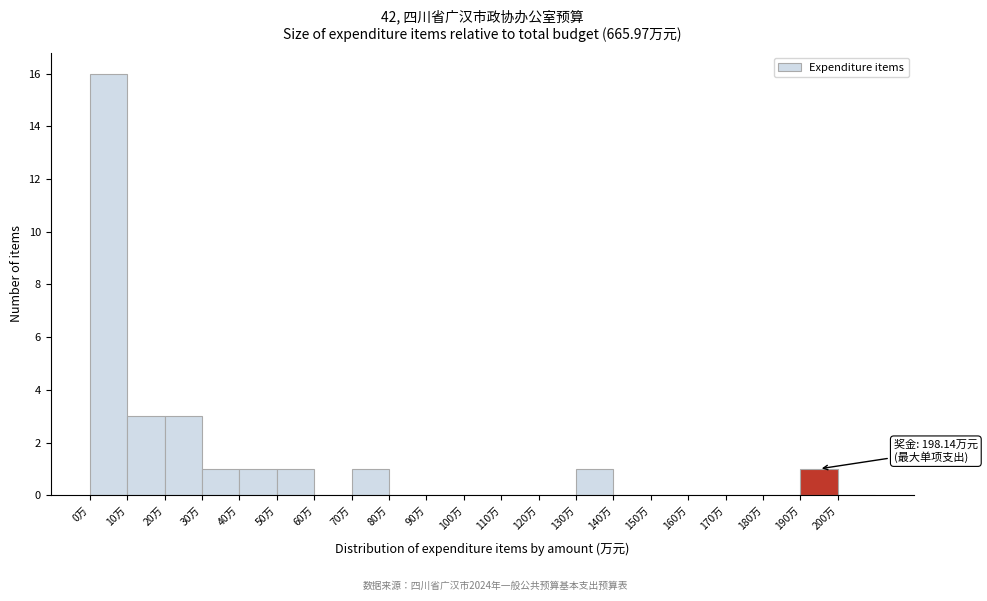

Over which range of the x-axis is the bar tallest?

0 to 10